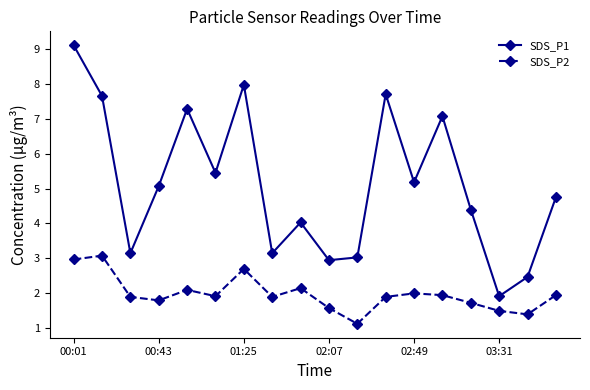

What is the average value of the SDS_P2 series?

2.0